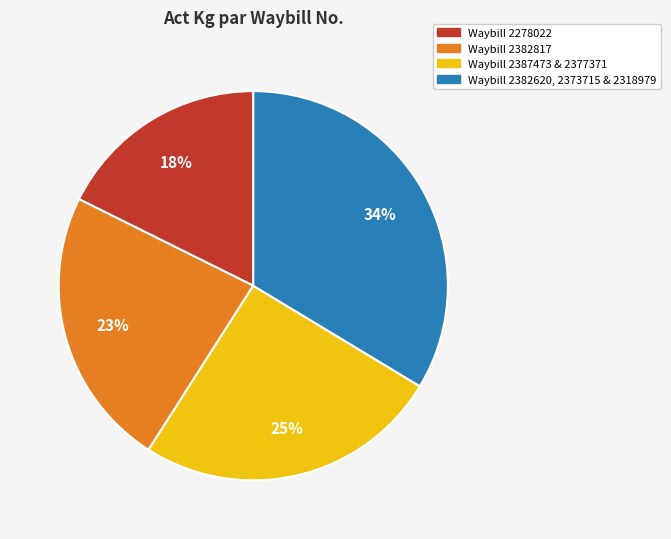

Count the number of slices in the pie.

4